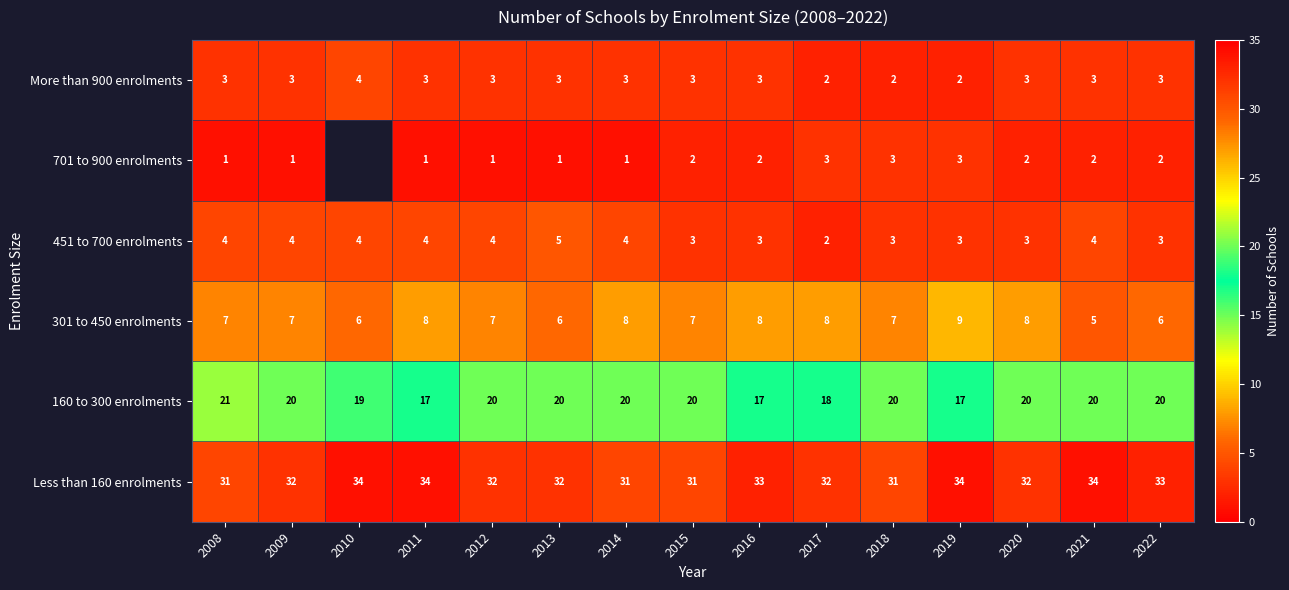

Read the Less than 160 enrolments value at 2022.

33